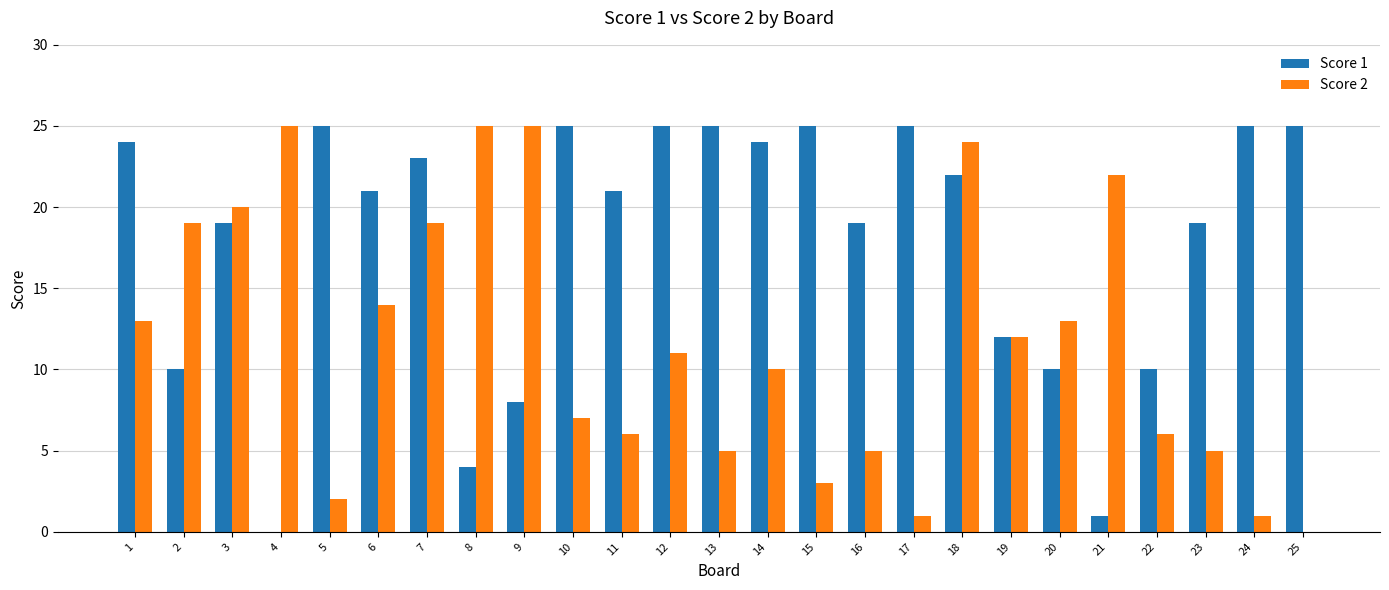

How many groups of bars are there?

25